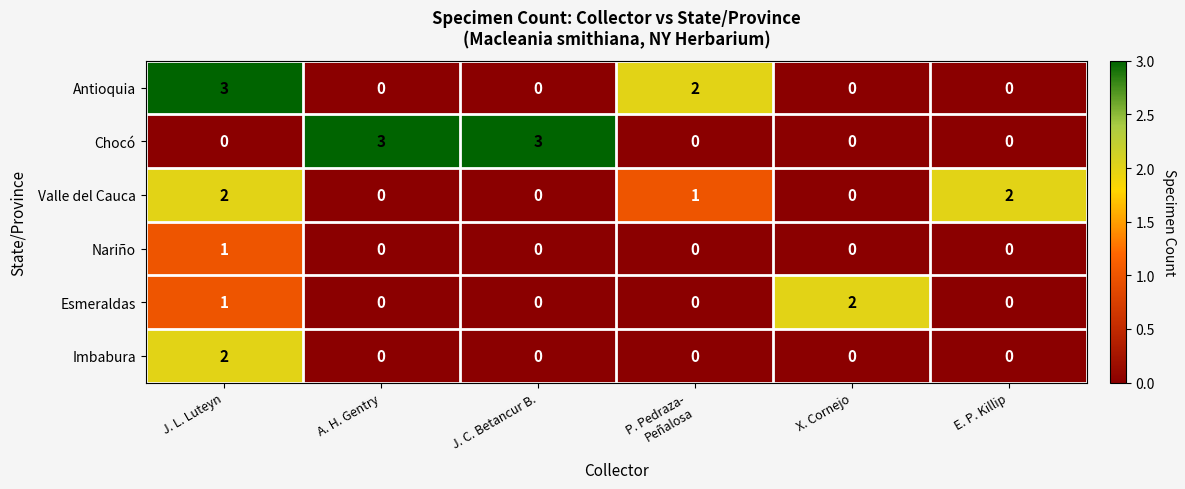

How many series are shown in this chart?

6